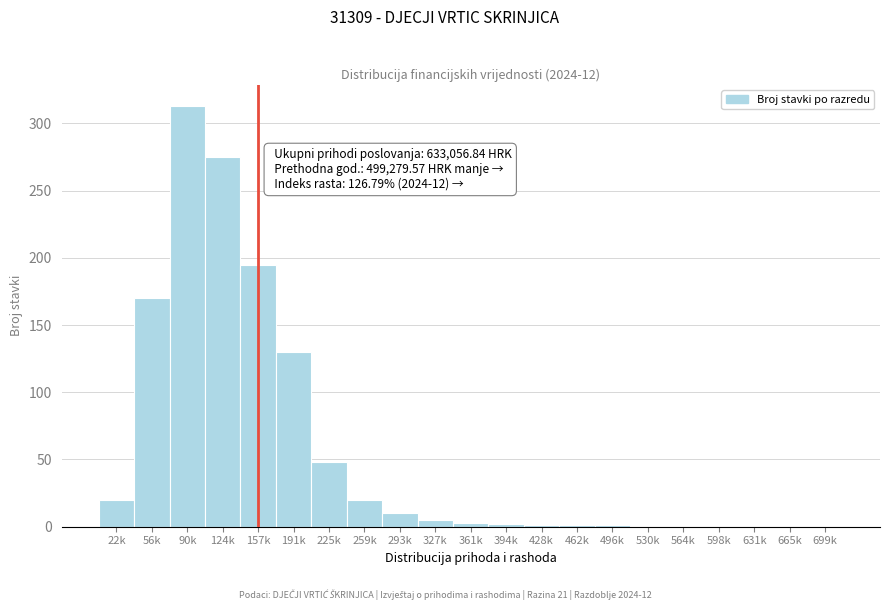

At which category does the chart reach its peak across all series?

90k